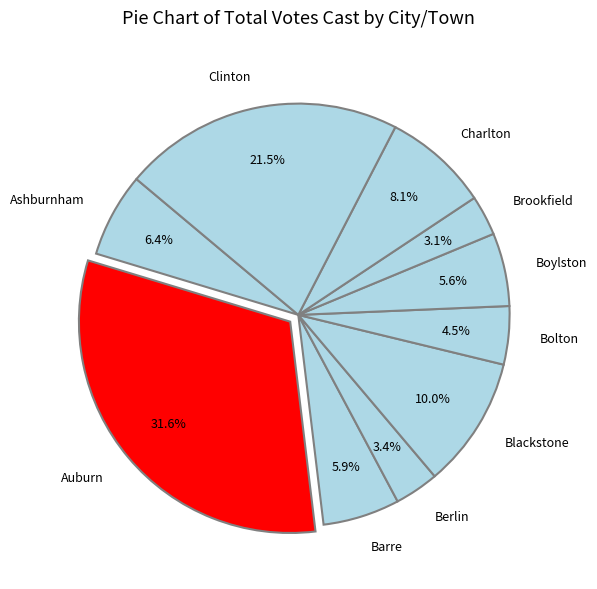

Count the number of slices in the pie.

10